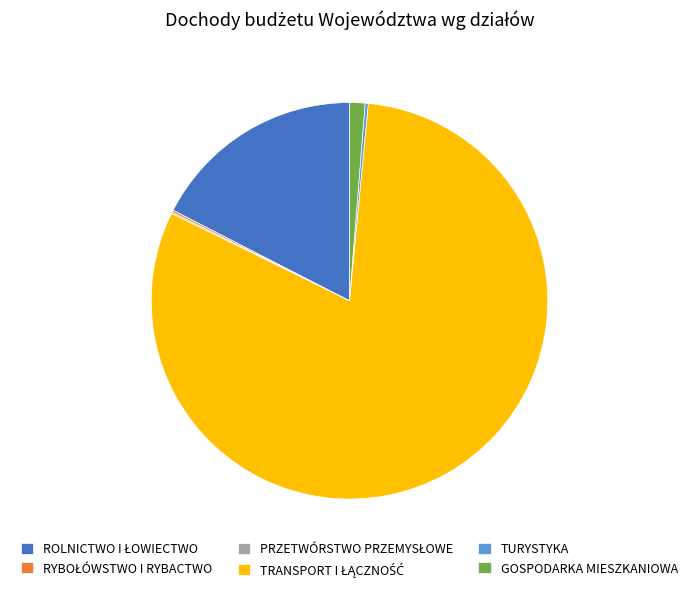

What is the majority slice?

TRANSPORT I ŁĄCZNOŚĆ